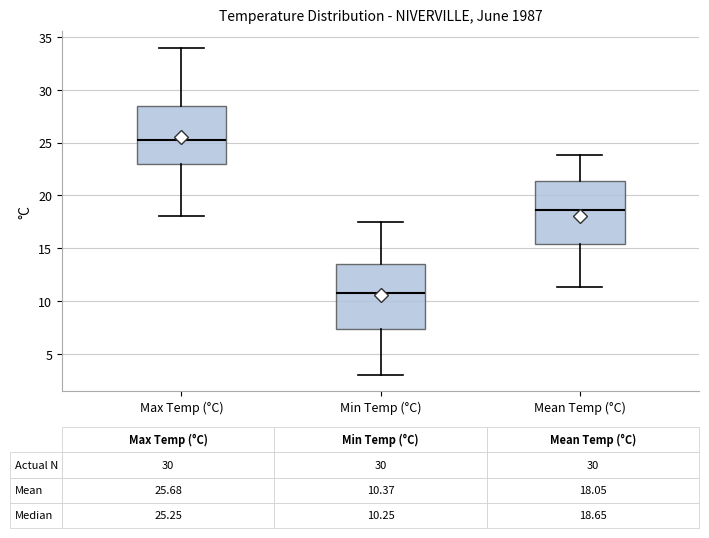

Which box's median line is the lowest?

Min Temp (°C)